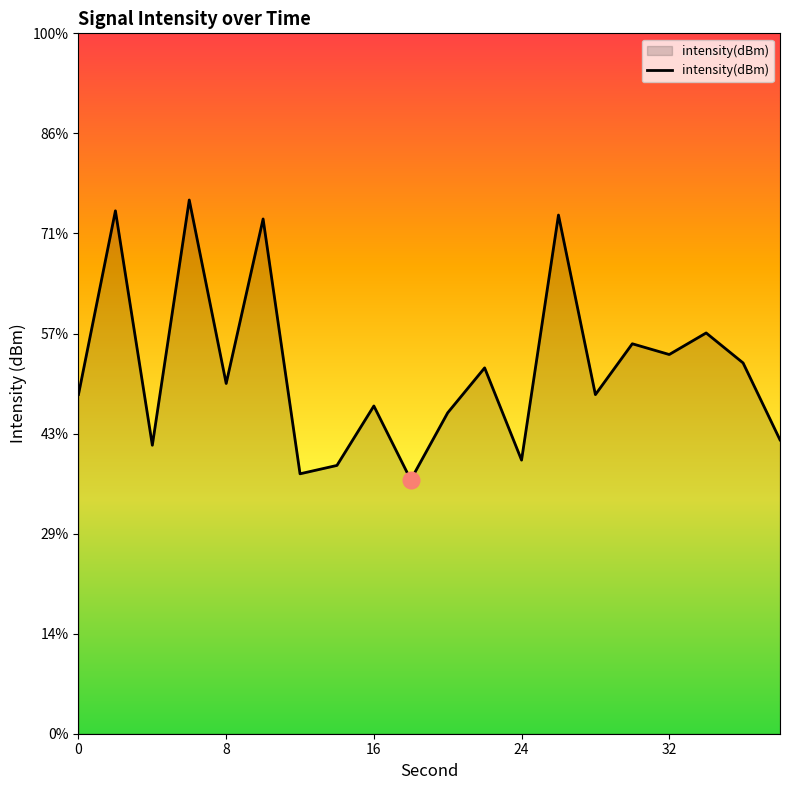

Reading right to left, transcribe all the data shown in this chart.

-130.3	-126.5	-125.0	-126.1	-125.5	-128.1	-119.1	-131.3	-126.7	-129.0	-132.3	-128.6	-131.6	-132.0	-119.3	-127.5	-118.3	-130.6	-118.9	-128.0